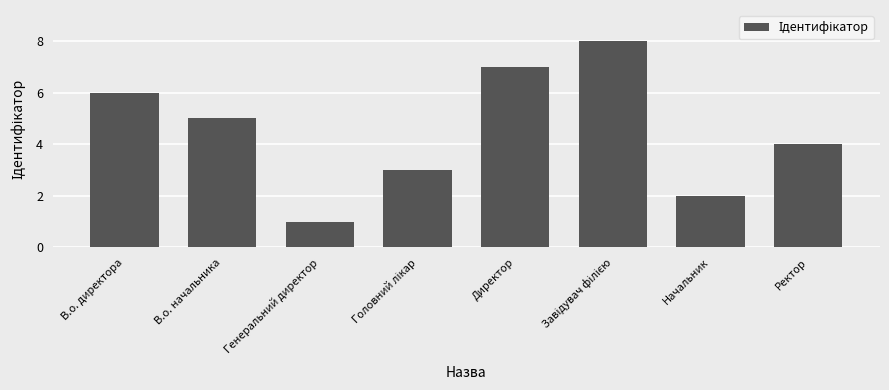

What is the smallest value displayed?

1